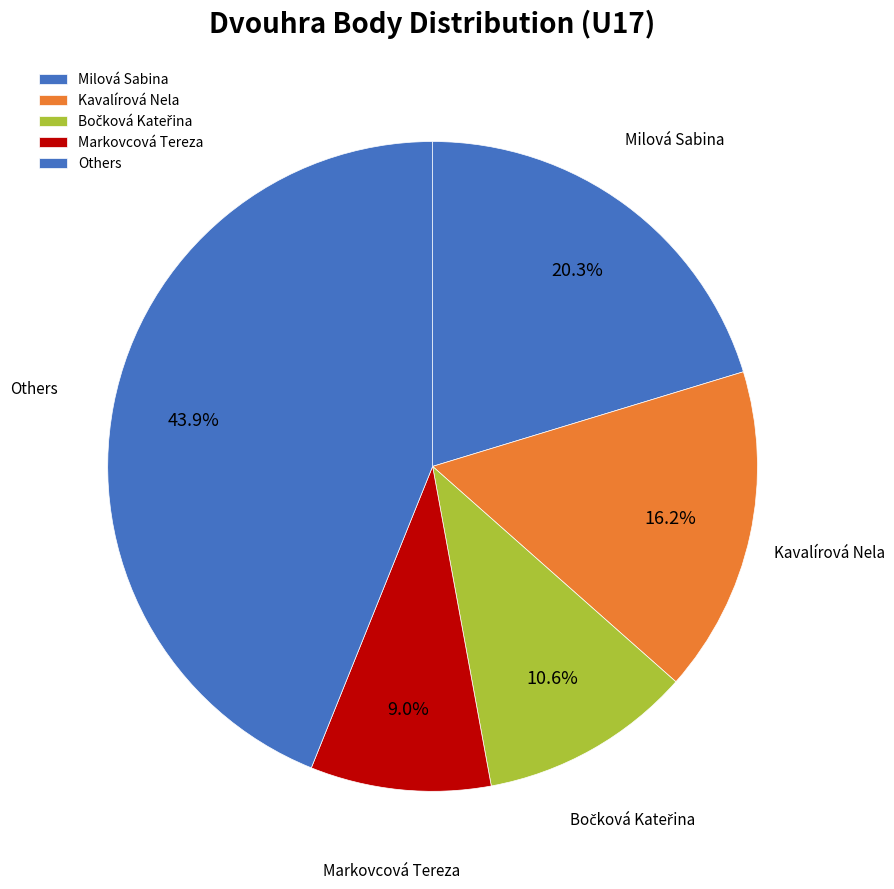

Which has a higher value, Others or Milová Sabina?

Others